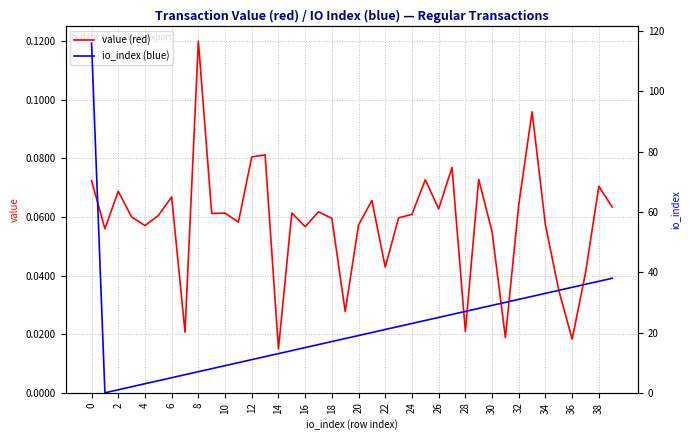

The value of value (red) at 0 is 0.0. True or false?

False